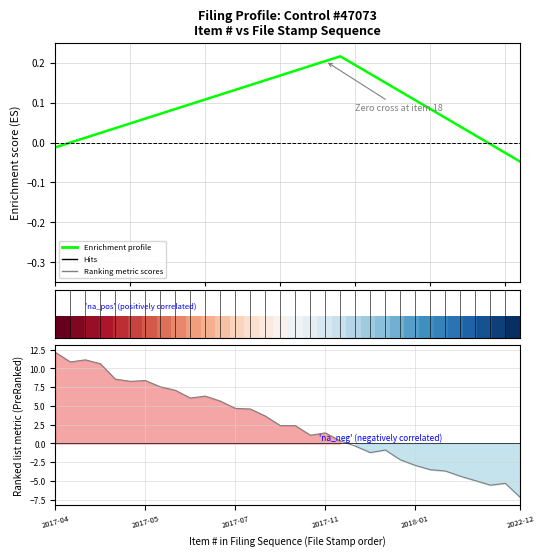

The value at 2018-02-06 is -0.5. True or false?

False